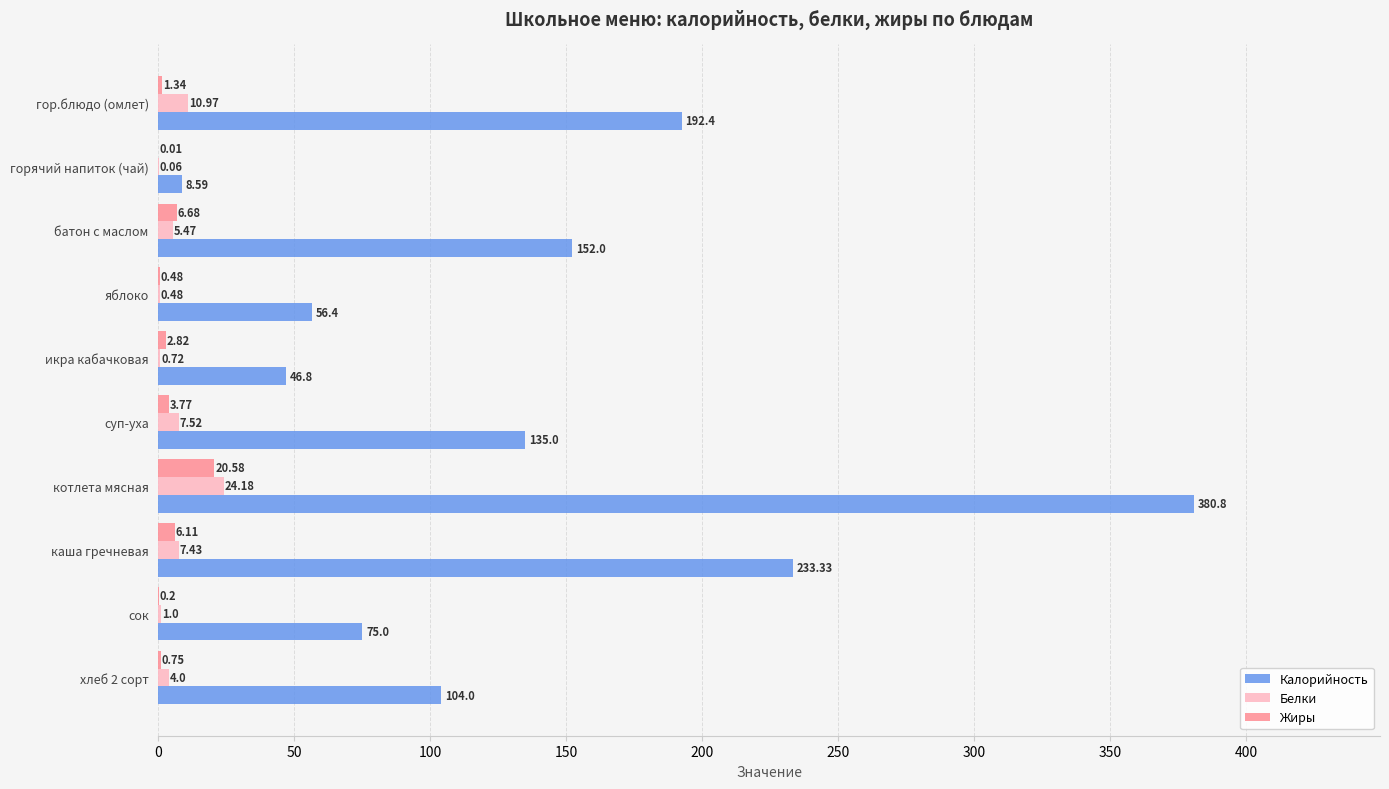

Which series has the largest range (max minus min)?

Калорийность